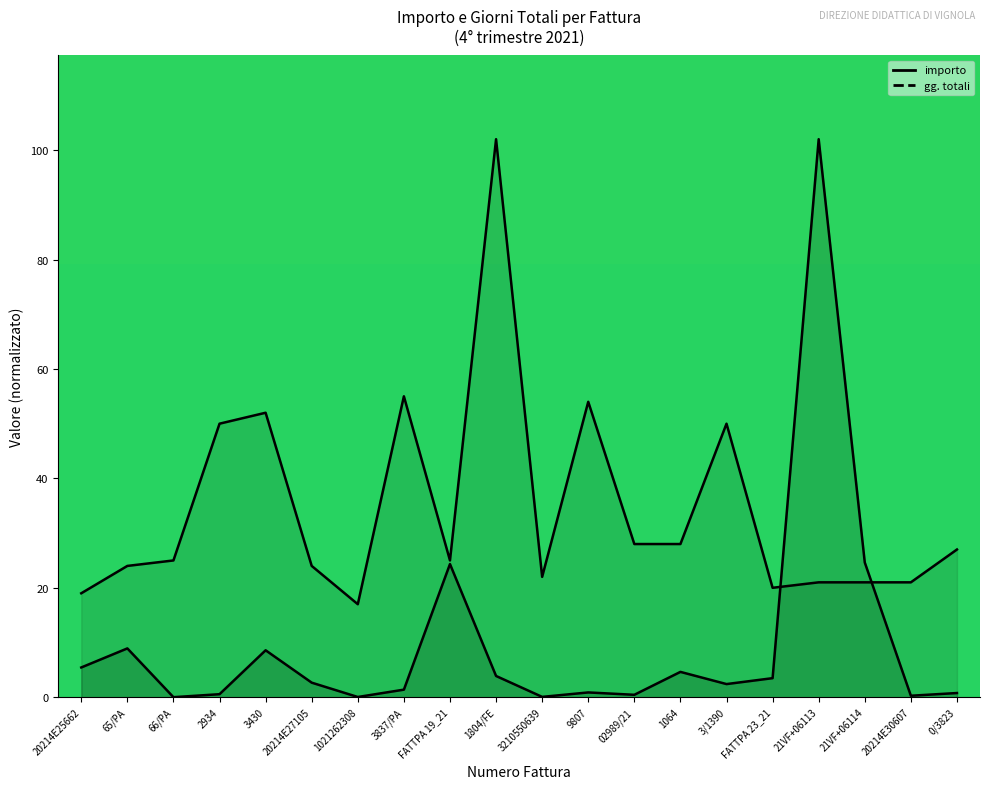

True or false: importo and gg. totali intersect in this chart.

True